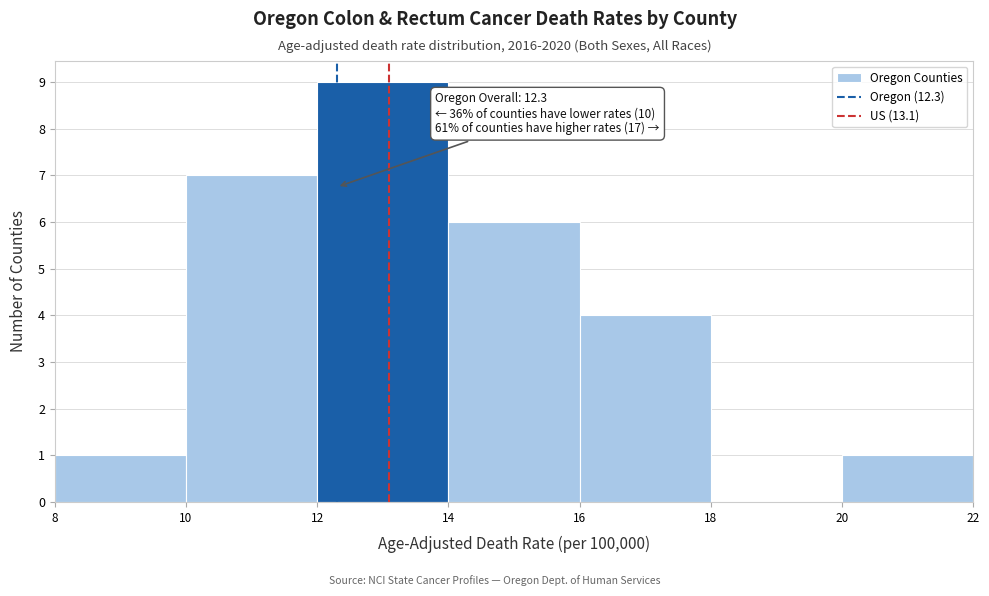

Which range on the x-axis has the tallest bar?

12 to 14